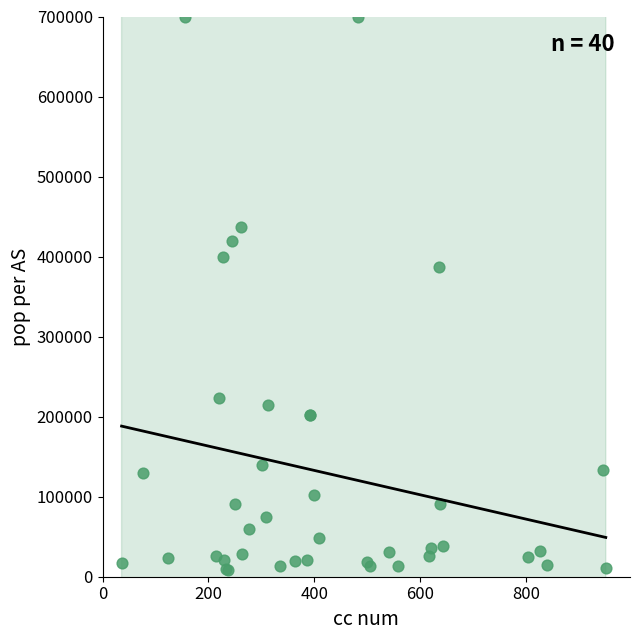

What Y value in the scatter plot is closest to 354218?

387149